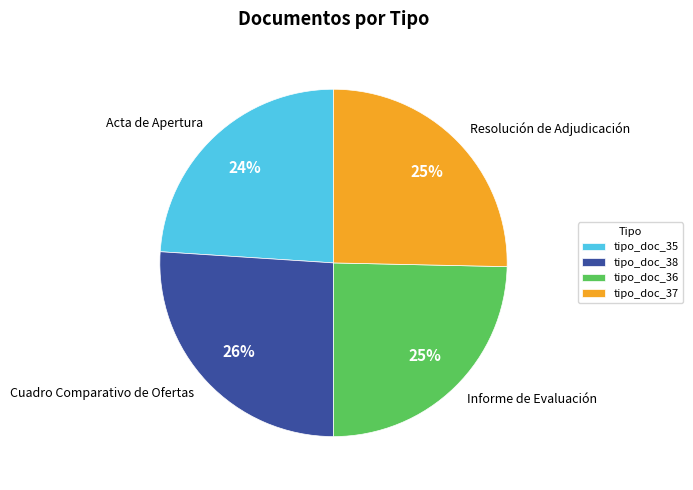

Do Resolución de Adjudicación and Acta de Apertura together represent more than half of the pie?

No